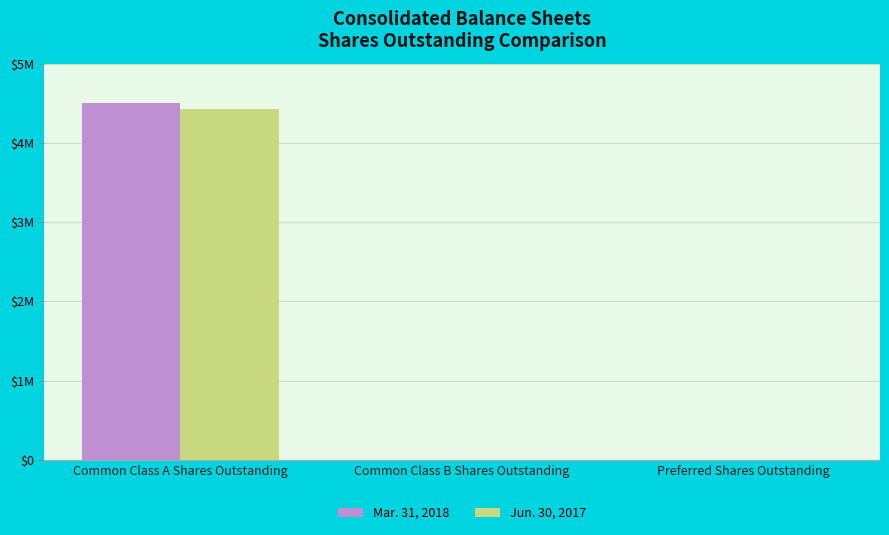

What is the difference between the maximum and minimum values in the Mar. 31, 2018 series?

4496383